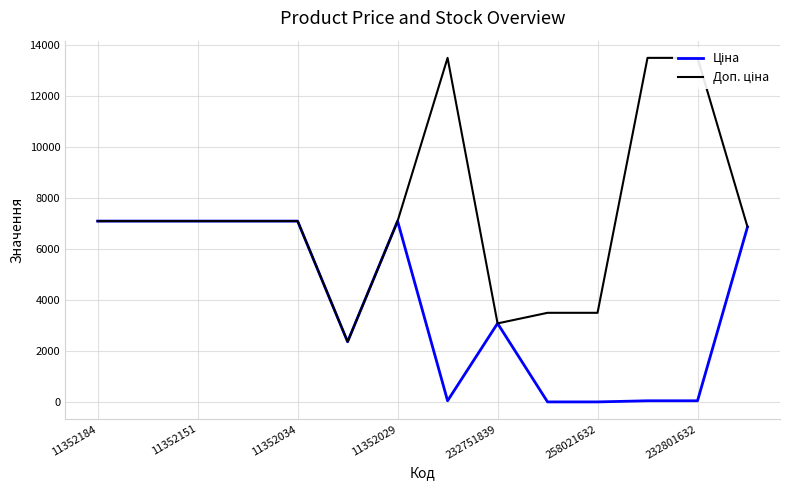

How many lines are shown in the chart?

2